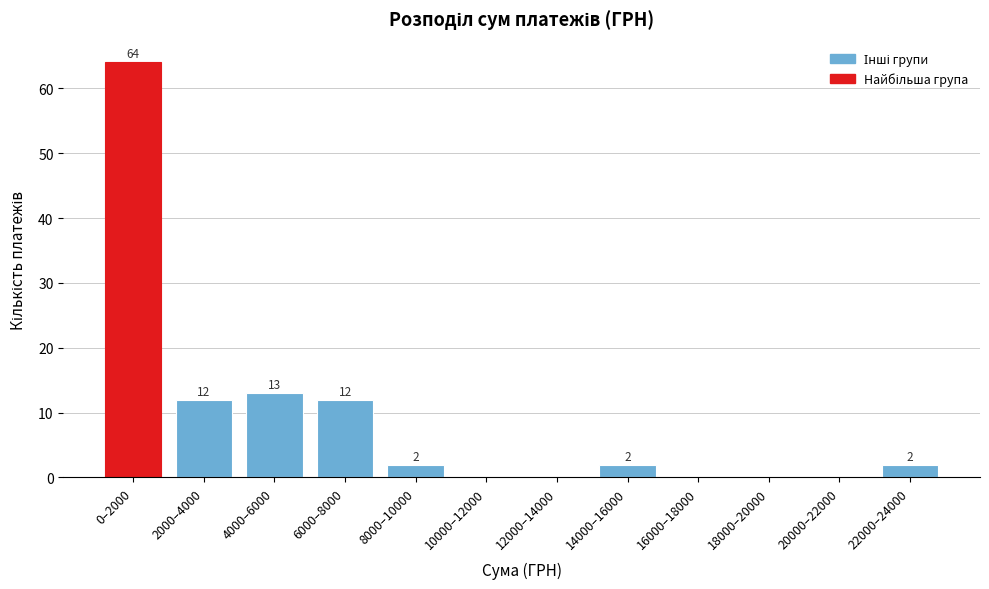

Reading right to left, list all the values displayed in this chart.

22000–24000=2	20000–22000=0	18000–20000=0	16000–18000=0	14000–16000=2	12000–14000=0	10000–12000=0	8000–10000=2	6000–8000=12	4000–6000=13	2000–4000=12	0–2000=64